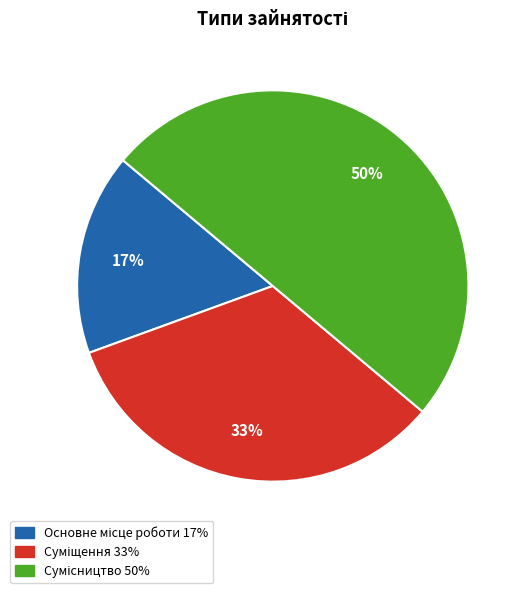

Between Суміщення and Основне місце роботи, which is larger?

Суміщення